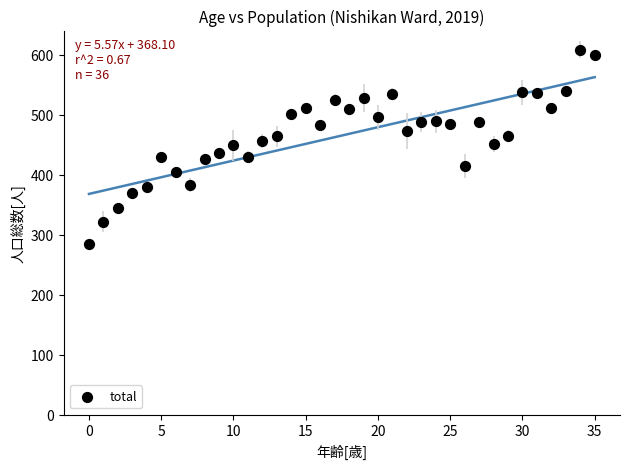

What is the range of Y values (max minus min)?

325